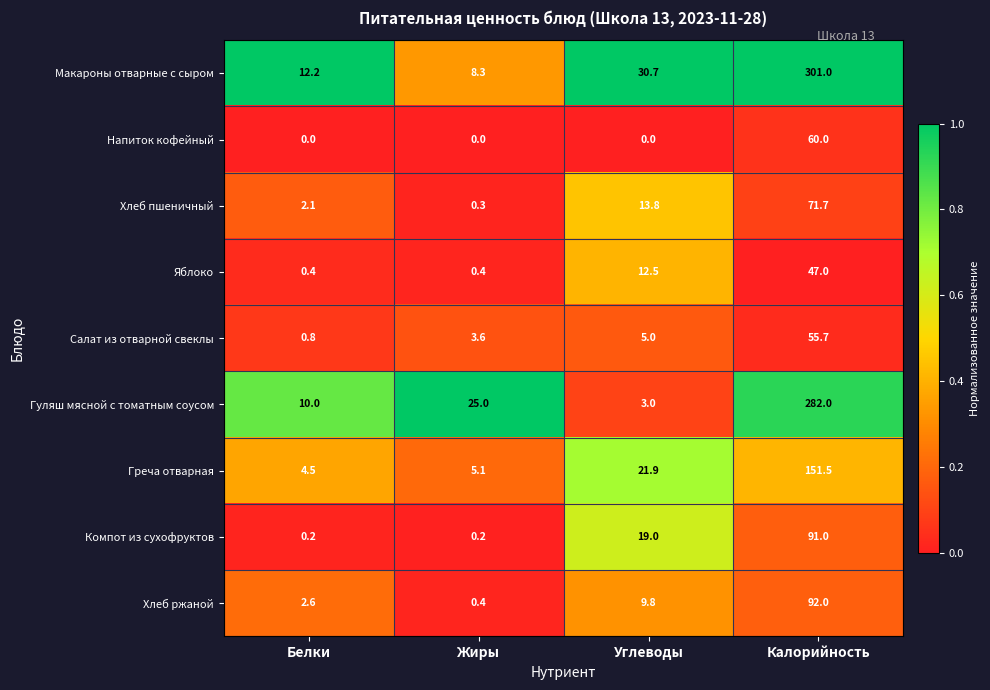

The value of Хлеб ржаной at Калорийность is 47.5. True or false?

False